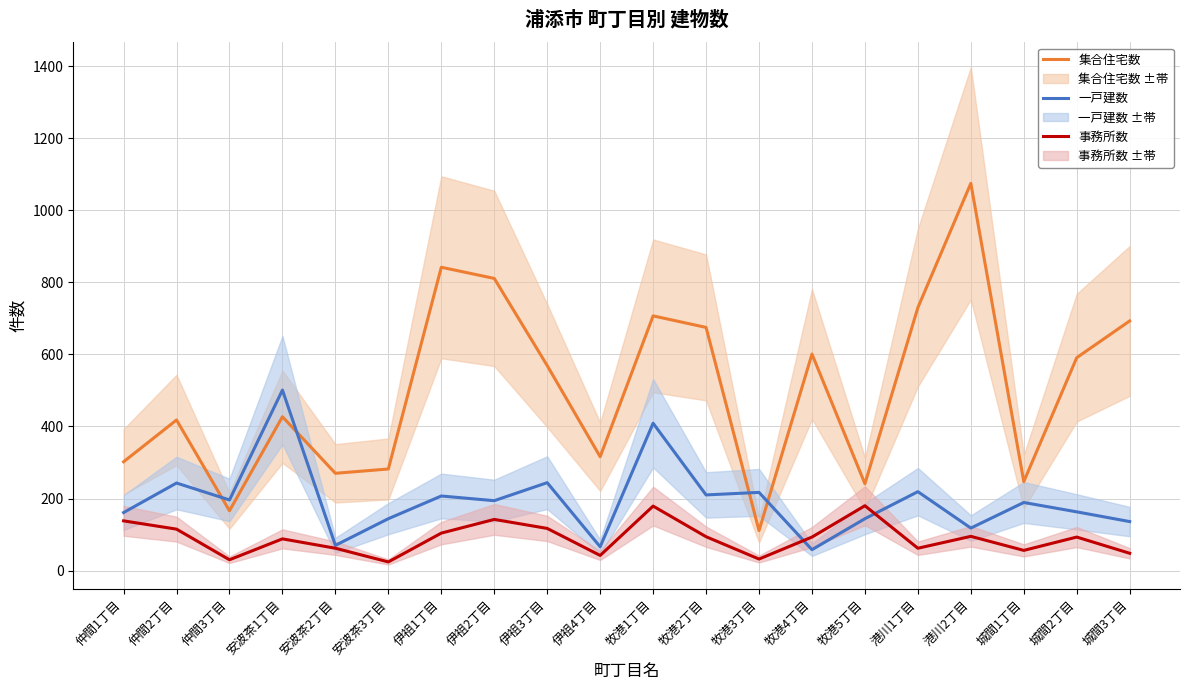

Where is the first local minimum for 集合住宅数?

仲間3丁目